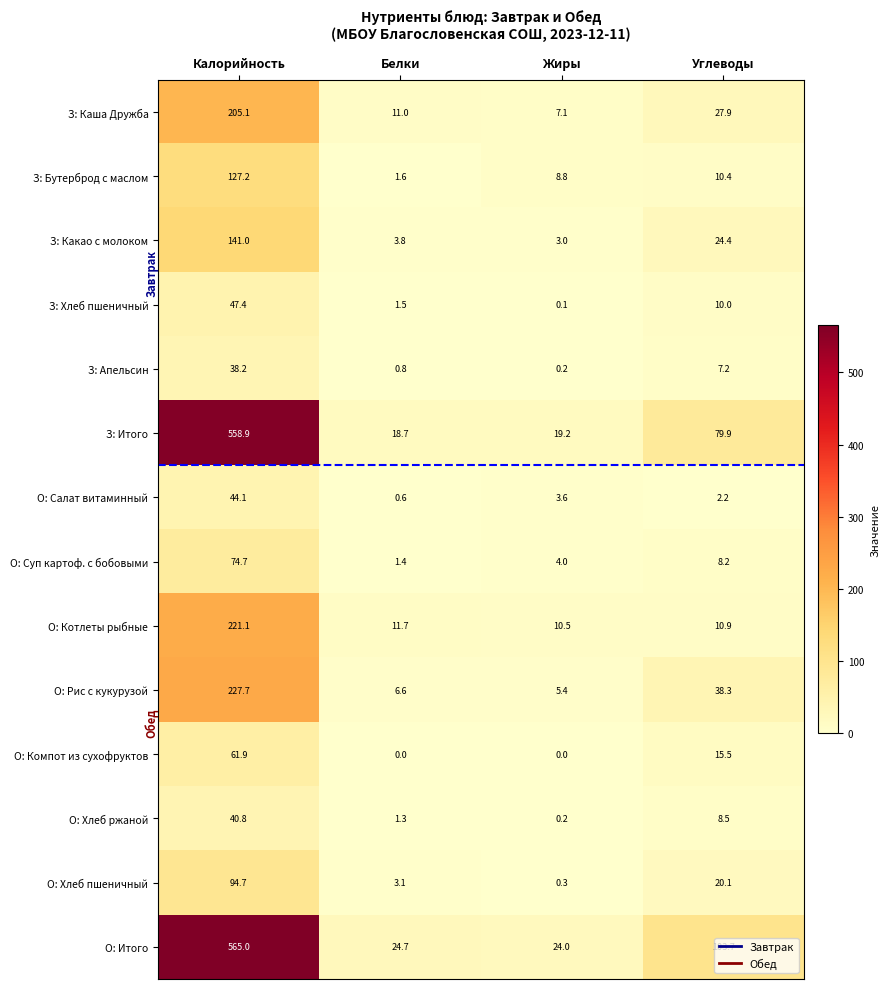

How many series are shown in this chart?

14